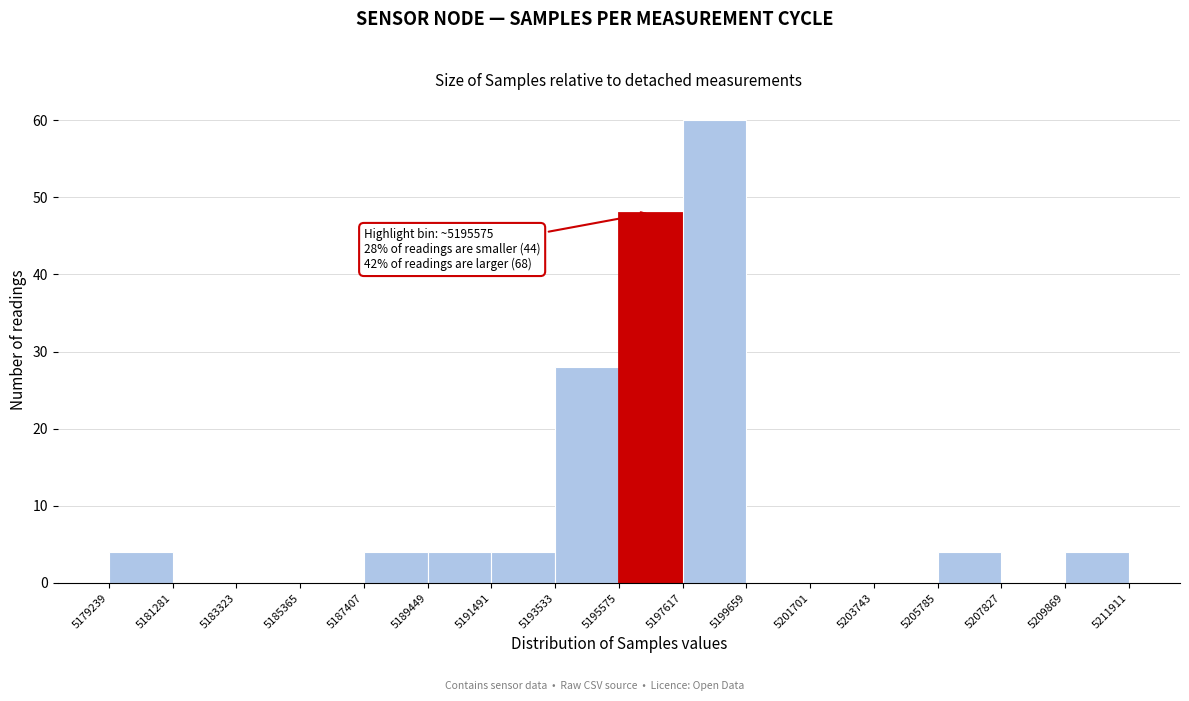

Which range on the x-axis has the tallest bar?

5197617 to 5199659